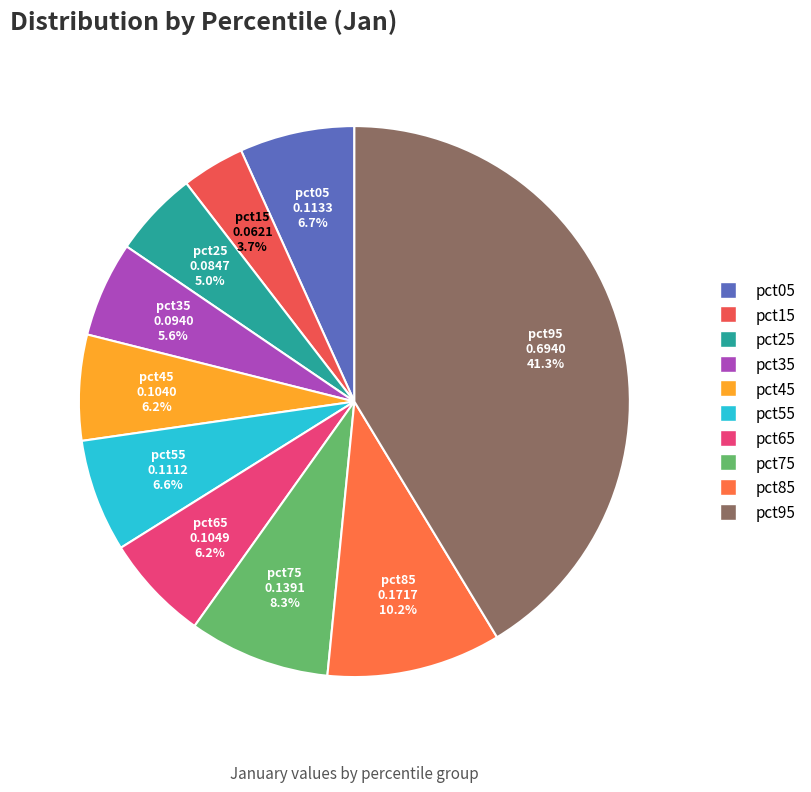

The pct55 slice represents 14% of the pie. True or false?

False